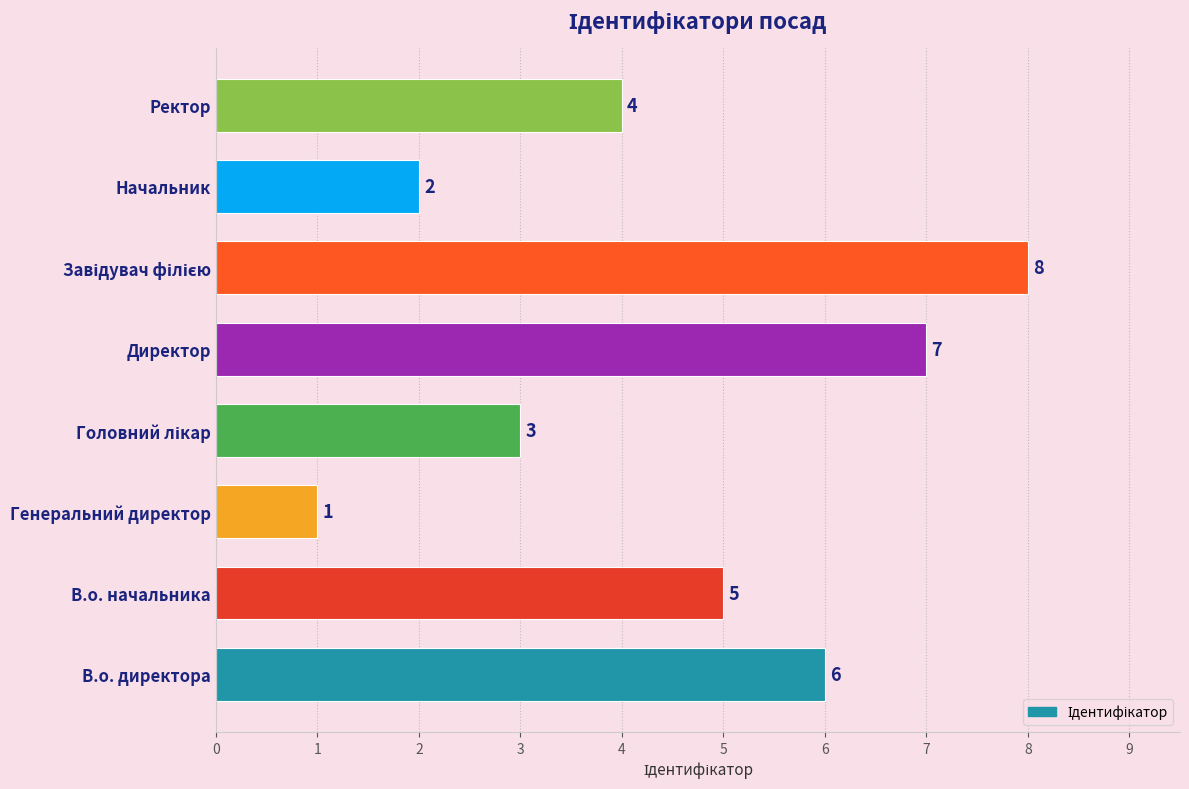

The chart shows a value of 1 at Начальник. True or false?

False